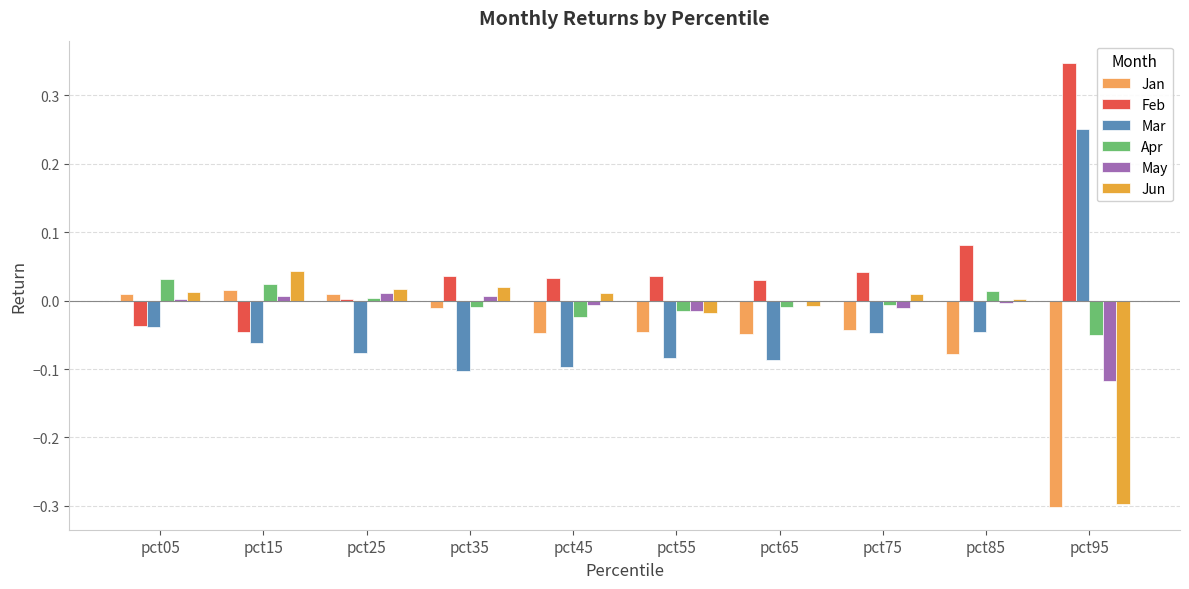

Is the value of May at pct25 greater than the value of Jun at pct05?

No